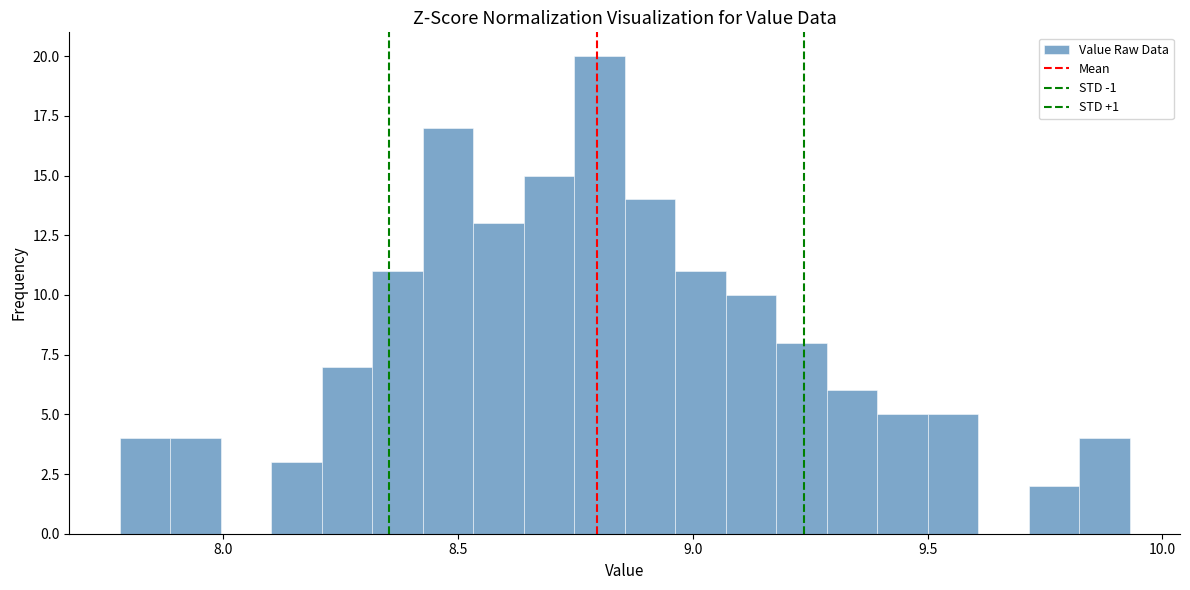

Around what value on the x-axis is the tallest bar? Give the approximate position of its centre, as read against the axis.

8.80